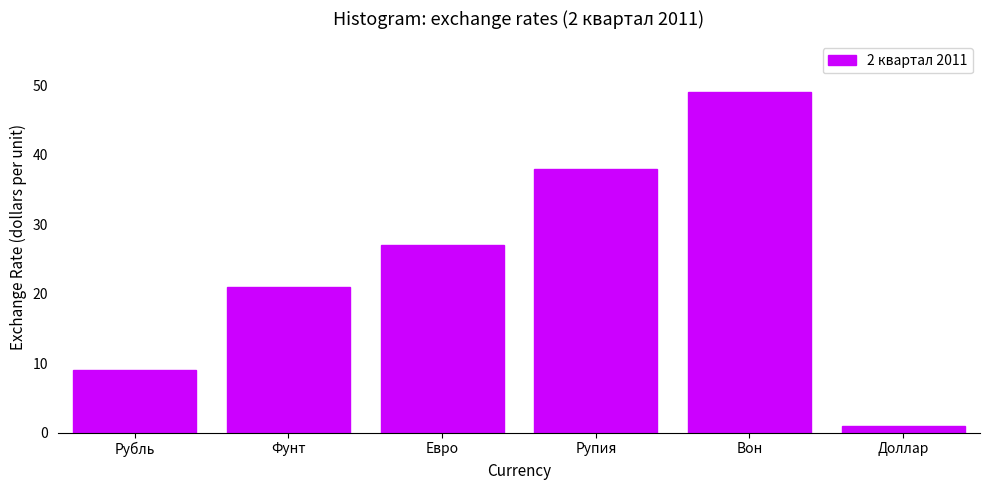

Reading left to right, what are all the values shown in this chart?

9	21	27	38	49	1